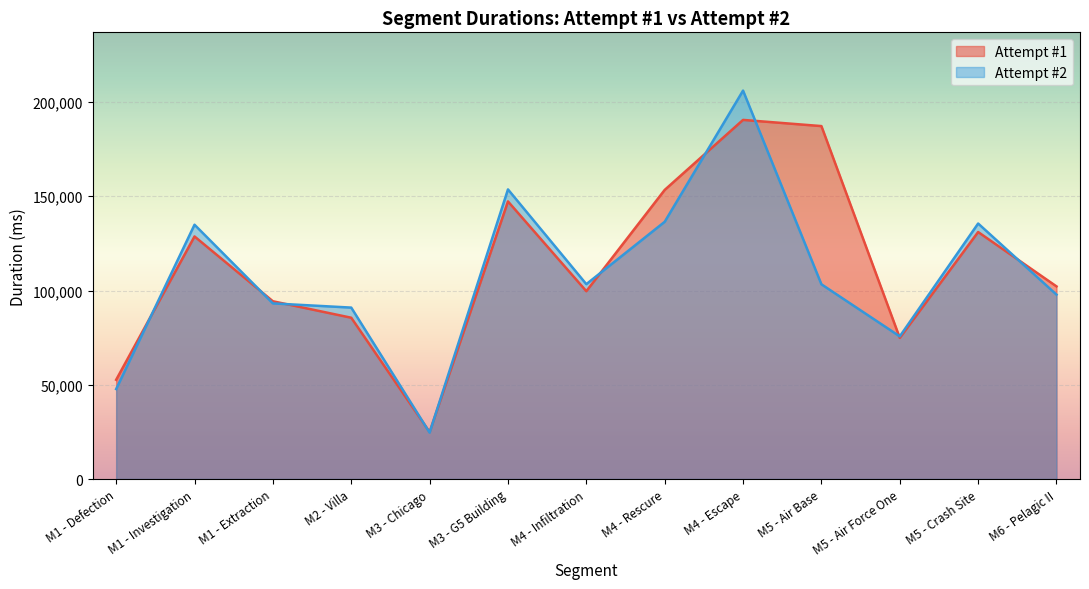

The value of Attempt #2 at M4 - Rescure is 136464. True or false?

True